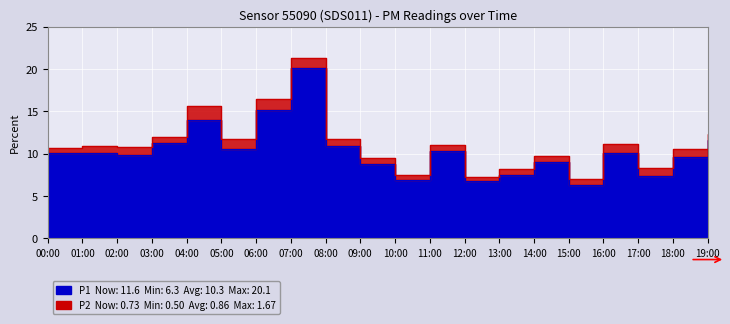

What is the difference between the values at 06:00 and 10:00?

8.2